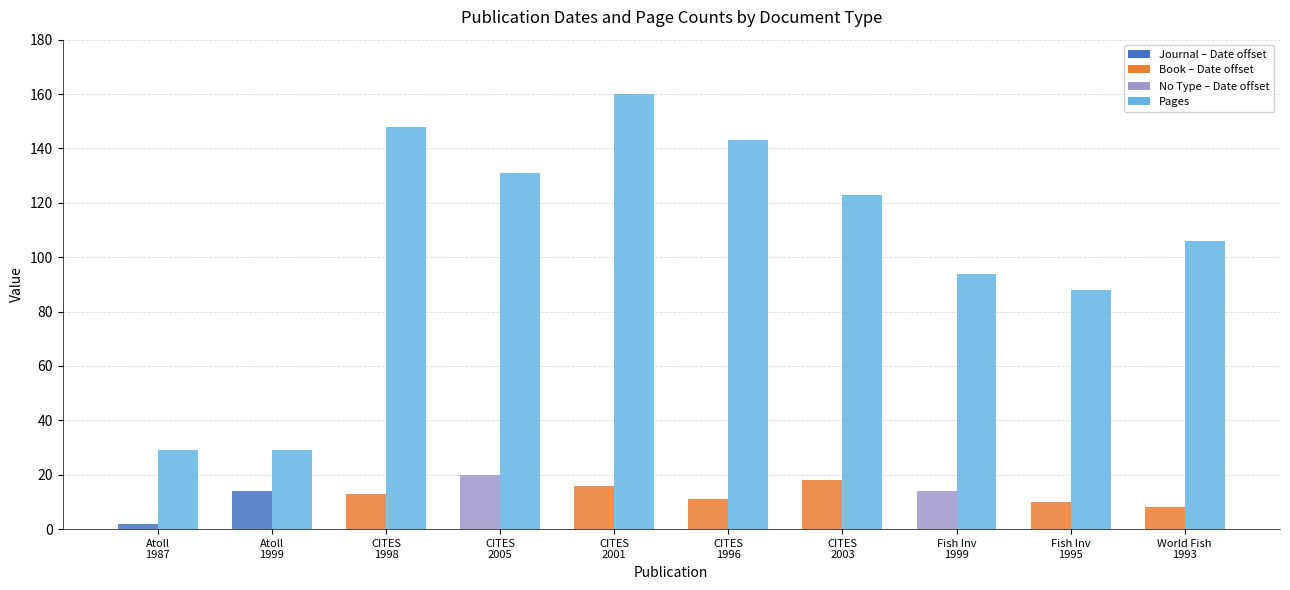

What is the label of the 6th bar from the left?

CITES
1996